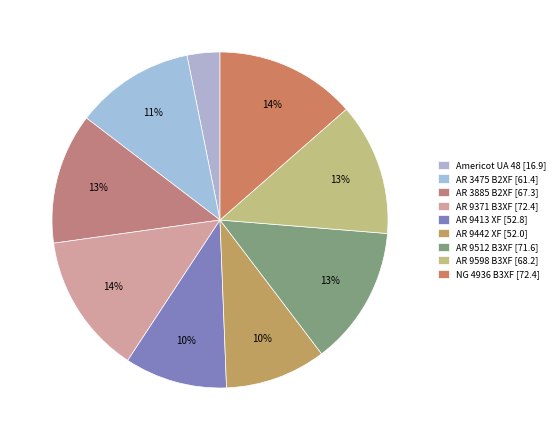

How many slices are in this pie chart?

9